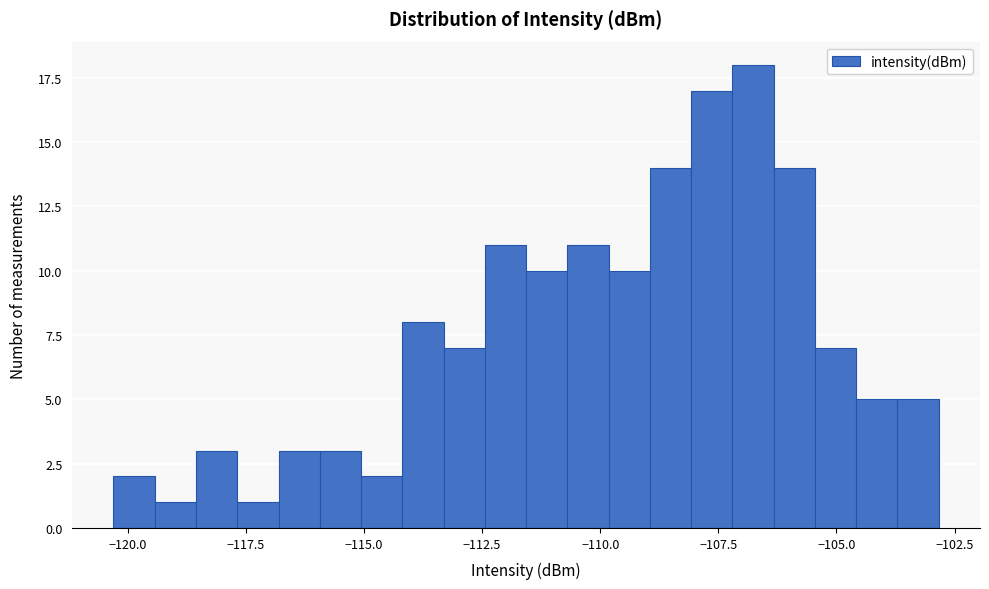

Around what value on the x-axis is the tallest bar? Give the approximate position of its centre, as read against the axis.

-107.0